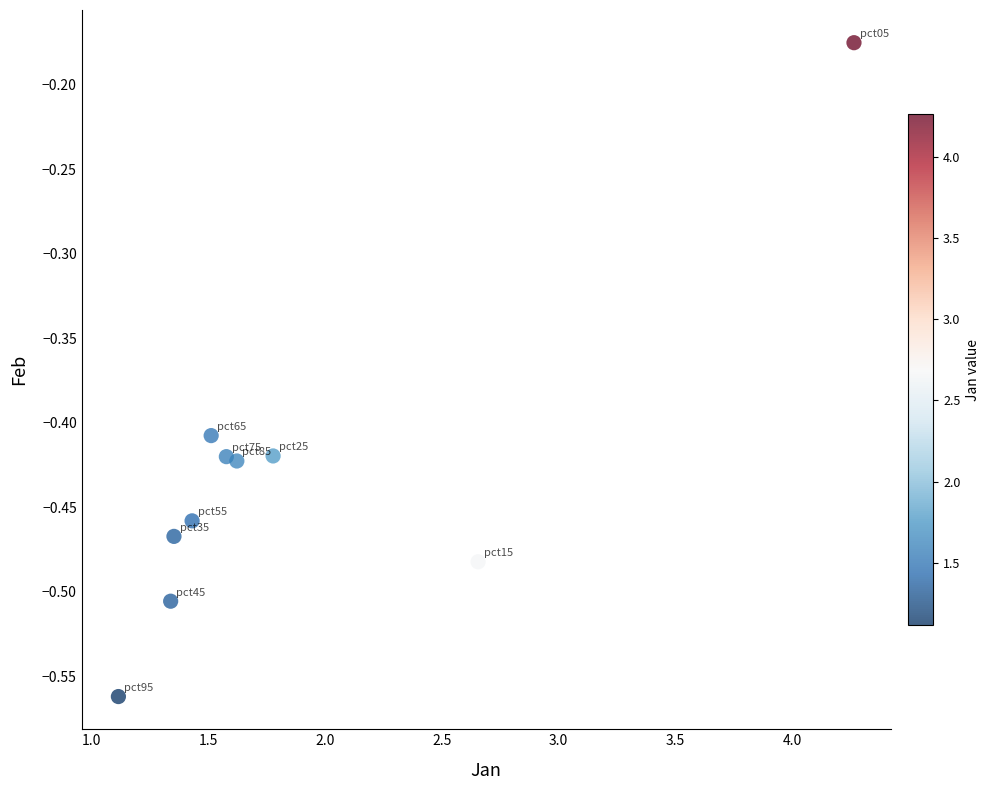

What is the range of Y values (max minus min)?

0.4